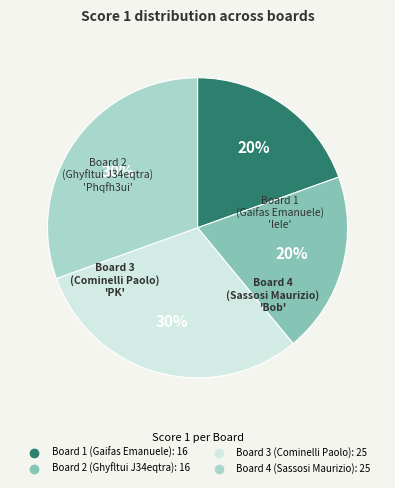

To the nearest percent, what is the average slice percentage?

25%